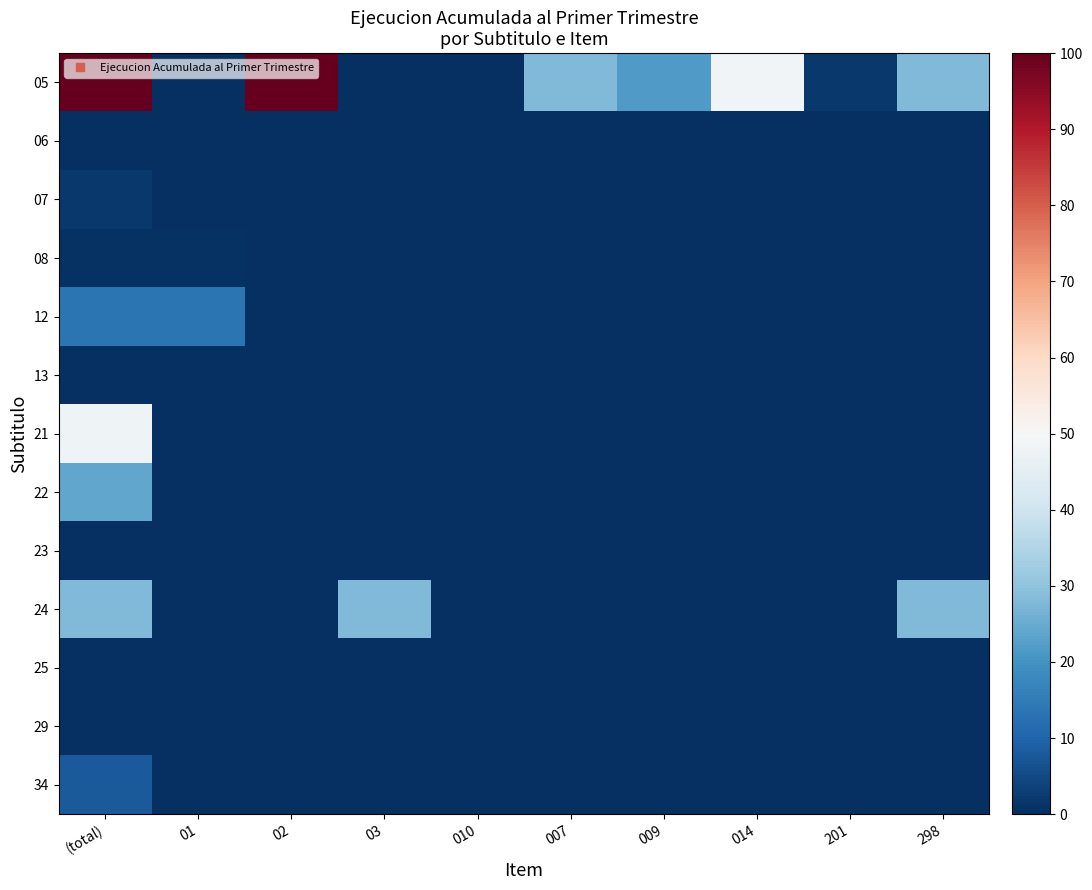

Reading right to left, what are all the values shown in this chart?

05: 298=27.8	201=1.6	014=48.8	009=21.7	007=27.8	010=0.0	03=0.0	02=100.0	01=0.0	(total)=100.0
06: 298=0.0	201=0.0	014=0.0	009=0.0	007=0.0	010=0.0	03=0.0	02=0.0	01=0.0	(total)=0.0
07: 298=0.0	201=0.0	014=0.0	009=0.0	007=0.0	010=0.0	03=0.0	02=0.0	01=0.0	(total)=1.6
08: 298=0.0	201=0.0	014=0.0	009=0.0	007=0.0	010=0.0	03=0.0	02=0.0	01=0.5	(total)=0.5
12: 298=0.0	201=0.0	014=0.0	009=0.0	007=0.0	010=0.0	03=0.0	02=0.0	01=13.5	(total)=13.5
13: 298=0.0	201=0.0	014=0.0	009=0.0	007=0.0	010=0.0	03=0.0	02=0.0	01=0.0	(total)=0.0
21: 298=0.0	201=0.0	014=0.0	009=0.0	007=0.0	010=0.0	03=0.0	02=0.0	01=0.0	(total)=47.7
22: 298=0.0	201=0.0	014=0.0	009=0.0	007=0.0	010=0.0	03=0.0	02=0.0	01=0.0	(total)=24.1
23: 298=0.0	201=0.0	014=0.0	009=0.0	007=0.0	010=0.0	03=0.0	02=0.0	01=0.0	(total)=0.0
24: 298=27.8	201=0.0	014=0.0	009=0.0	007=0.0	010=0.0	03=27.8	02=0.0	01=0.1	(total)=28.0
25: 298=0.0	201=0.0	014=0.0	009=0.0	007=0.0	010=0.0	03=0.0	02=0.0	01=0.0	(total)=0.0
29: 298=0.0	201=0.0	014=0.0	009=0.0	007=0.0	010=0.0	03=0.0	02=0.0	01=0.0	(total)=0.0
34: 298=0.0	201=0.0	014=0.0	009=0.0	007=0.0	010=0.0	03=0.0	02=0.0	01=0.0	(total)=8.0